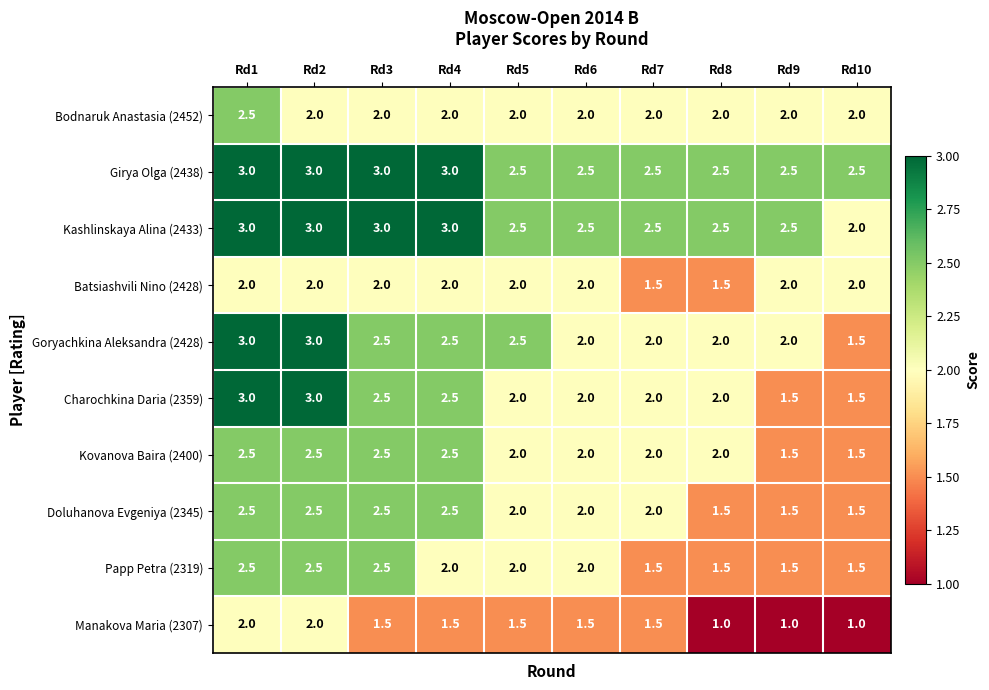

How many categories are shown in the chart?

10